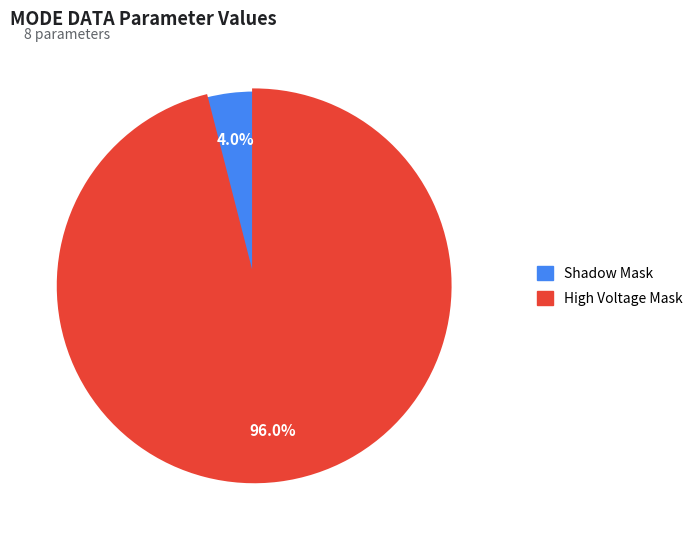

Count the number of slices in the pie.

2